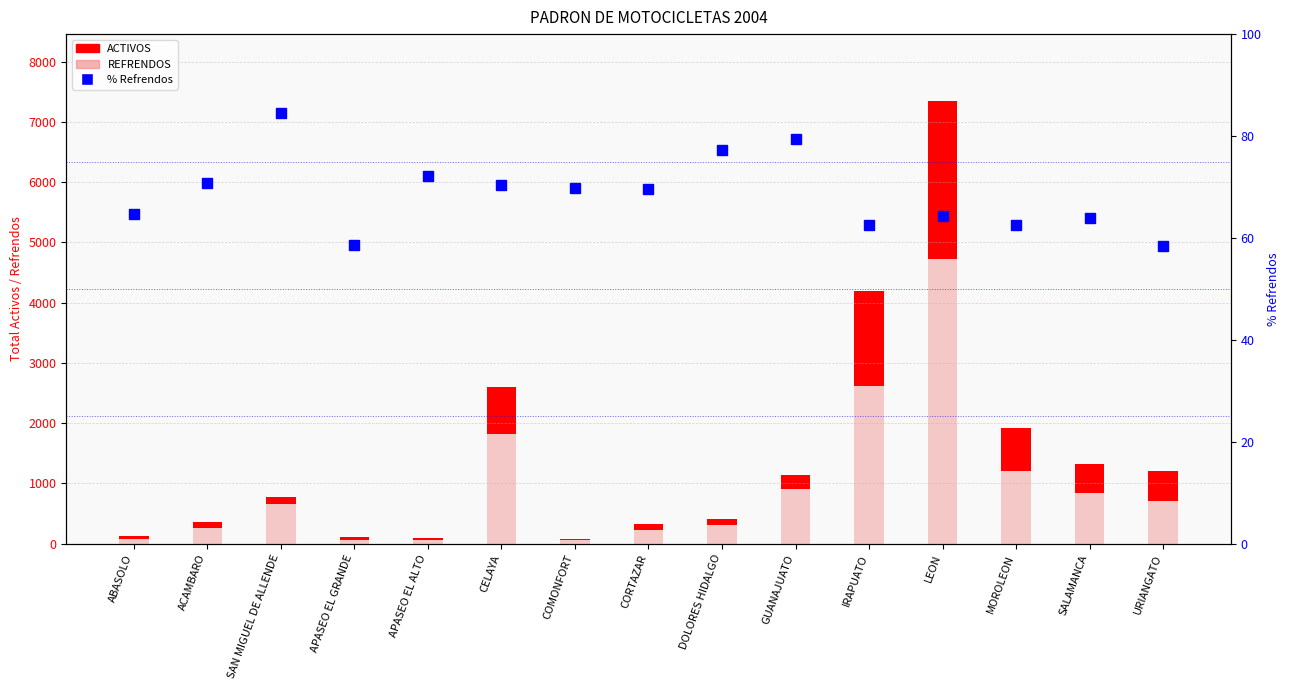

Which label corresponds to the largest value in the chart?

SAN MIGUEL DE ALLENDE